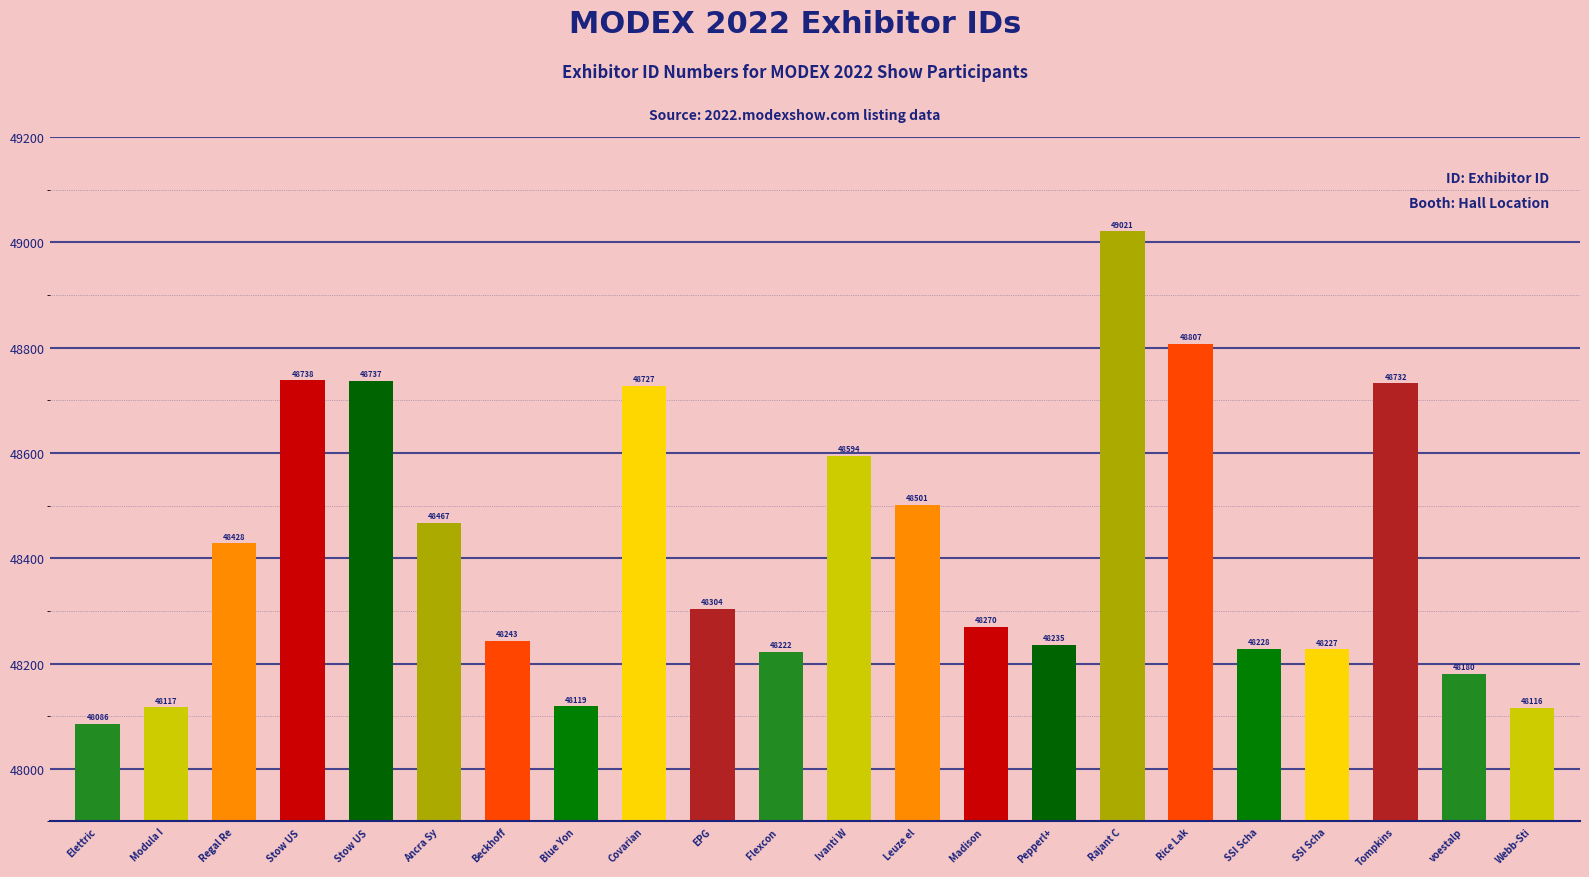

The chart shows a value of 48467 at Ancra Sy. True or false?

True